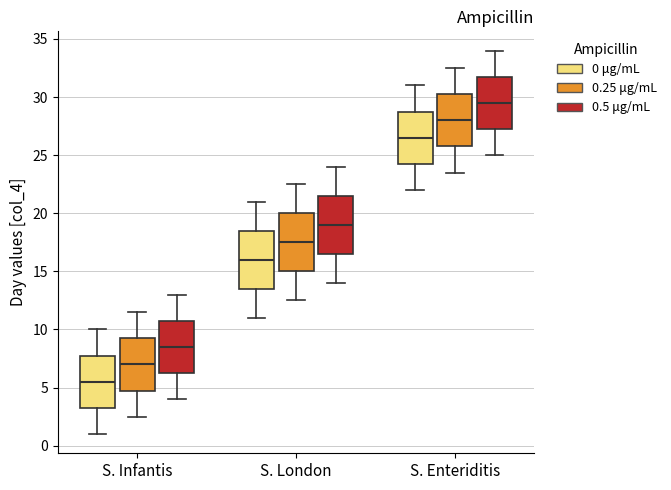

Which box has the highest median line?

S. Enteriditis (0.5 μg/mL)